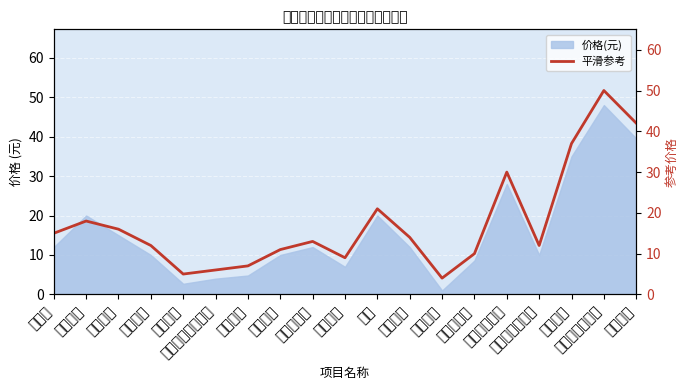

What is the sum of the values at 红外线治疗 and 三级护理?

22